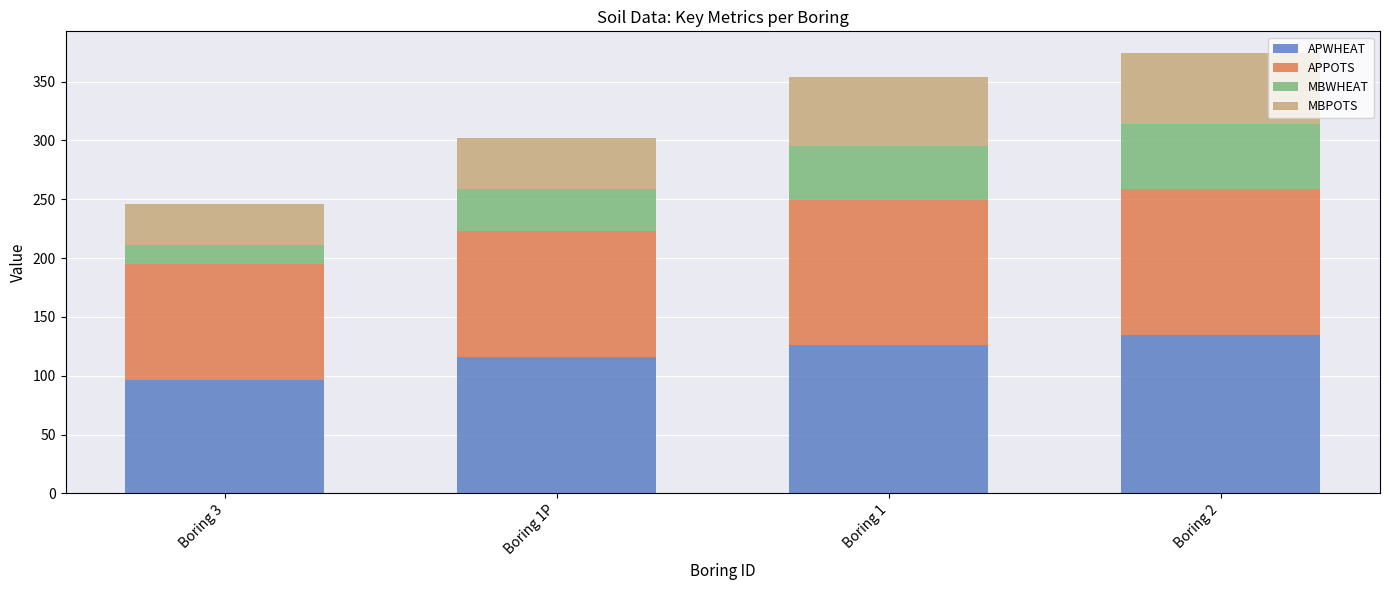

What is the sum of the APWHEAT values at Boring 1P and Boring 2?

251